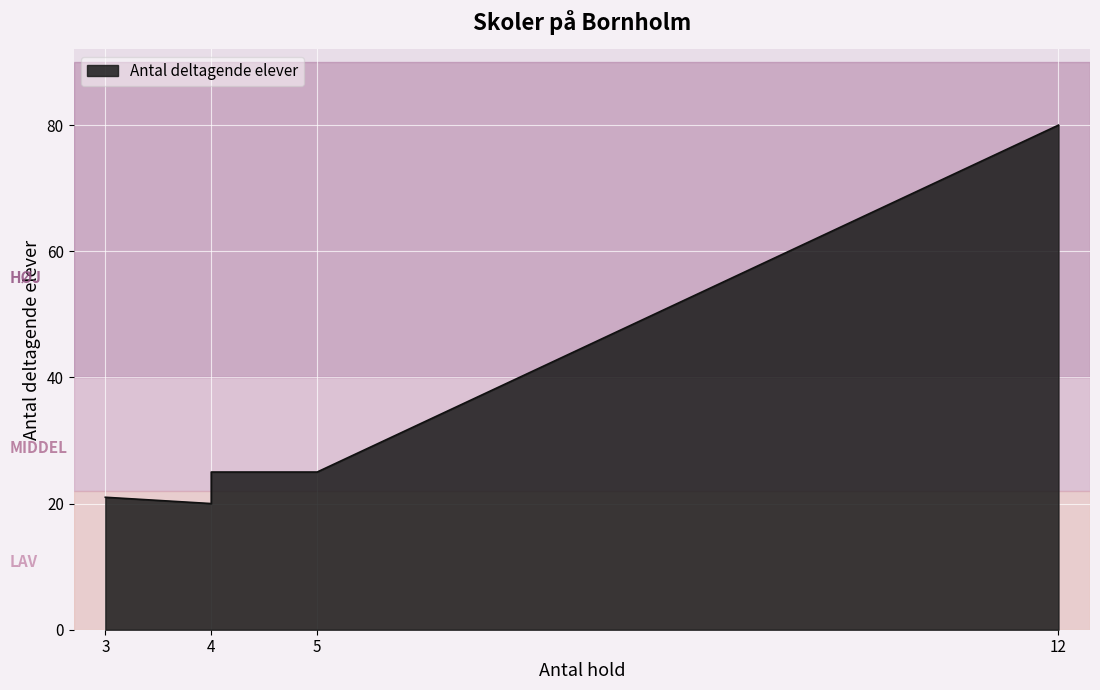

What is the smallest value displayed?

20